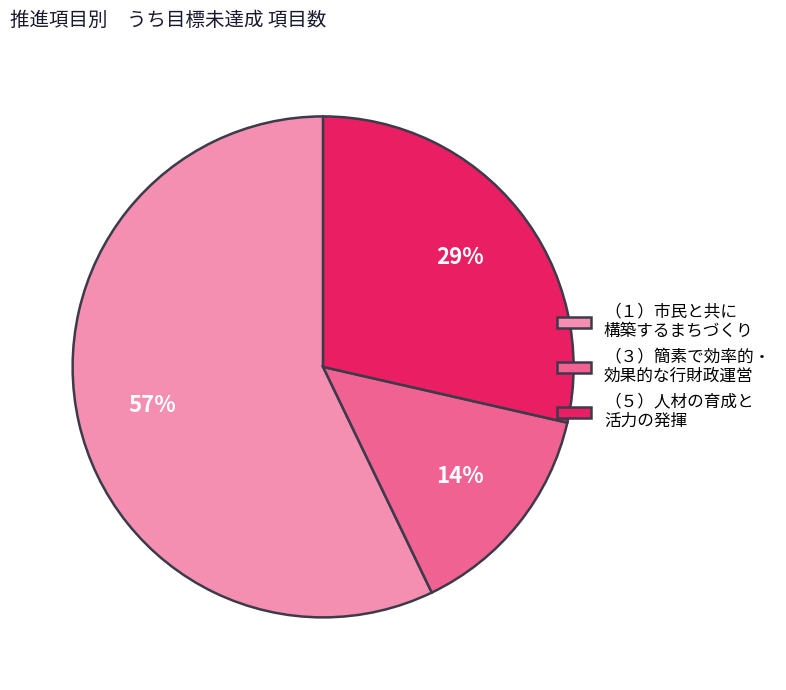

What is the largest slice in the pie chart?

（１）市民と共に 構築するまちづくり